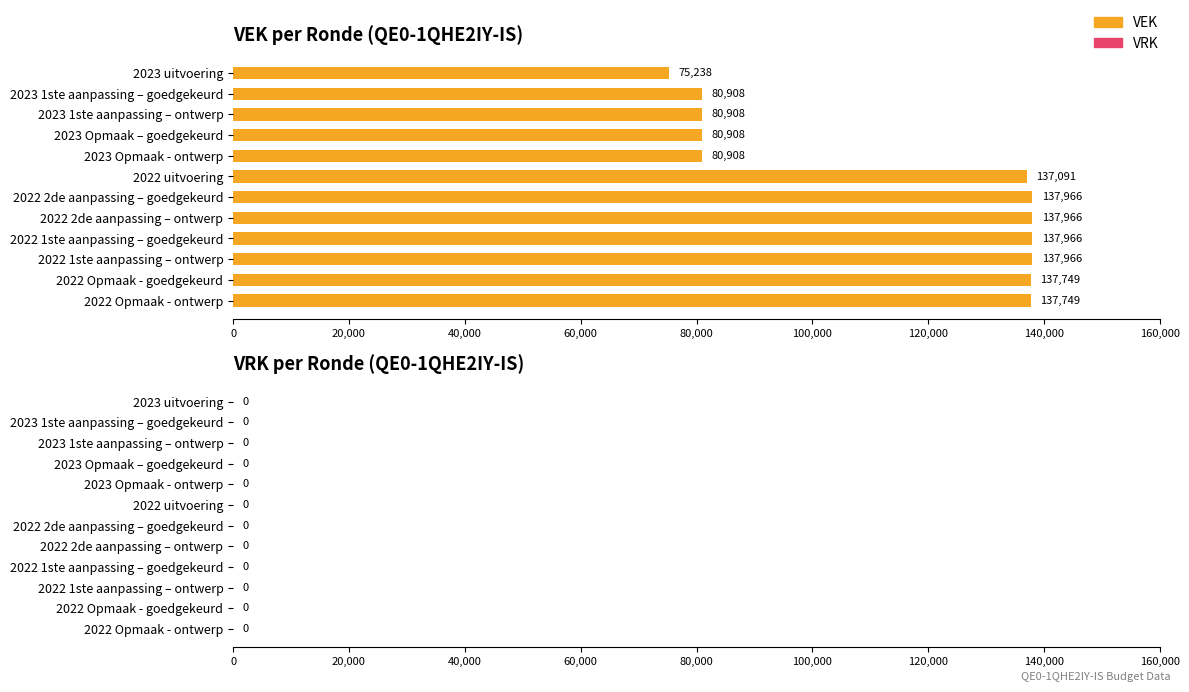

What is the change in value from 2022 2de aanpassing – goedgekeurd to 2022 Opmaak - goedgekeurd?

-217